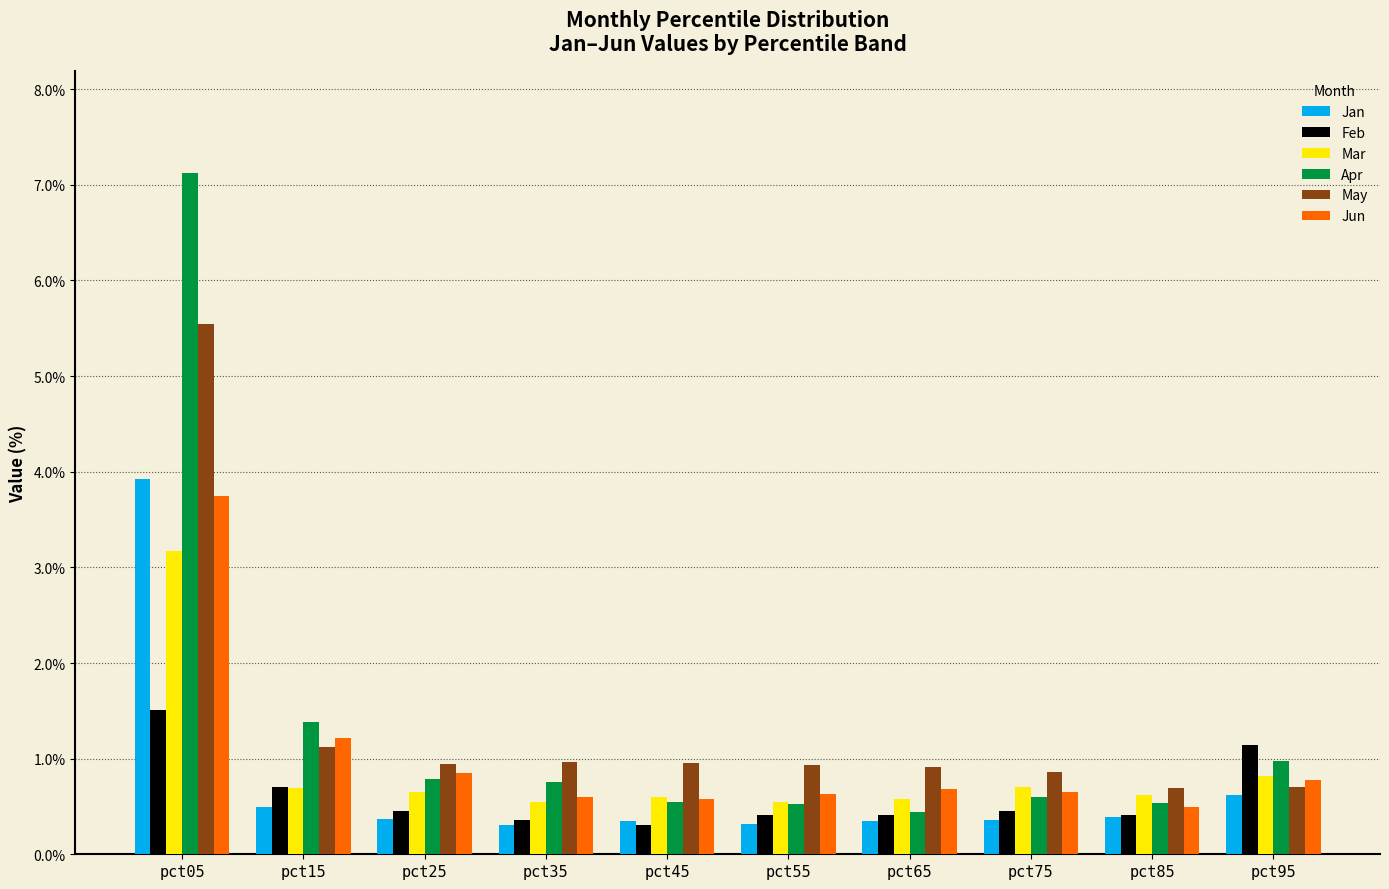

At how many categories does at least one series exceed 2?

1